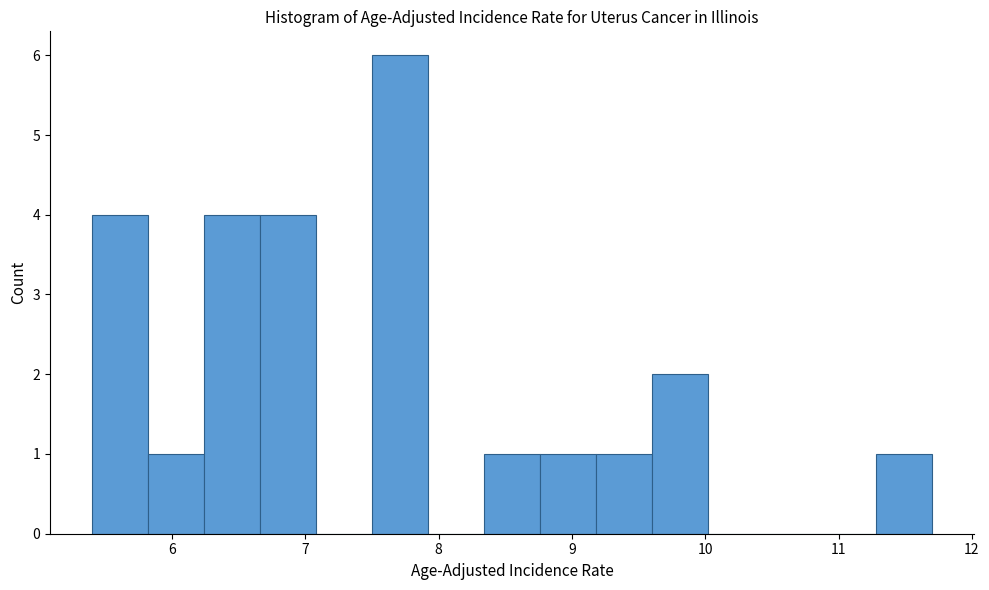

Reading left to right, list every bar in this chart as the range it spans on the x-axis followed by its height. Neither the bar edges nor the heights are printed on the chart, so give them approximately, as read against the axes.

5.40 to 5.82: 4
5.82 to 6.24: 1
6.24 to 6.66: 4
6.66 to 7.08: 4
7.08 to 7.50: 0
7.50 to 7.92: 6
7.92 to 8.34: 0
8.34 to 8.76: 1
8.76 to 9.18: 1
9.18 to 9.60: 1
9.60 to 10.02: 2
10.02 to 10.44: 0
10.44 to 10.86: 0
10.86 to 11.28: 0
11.28 to 11.70: 1